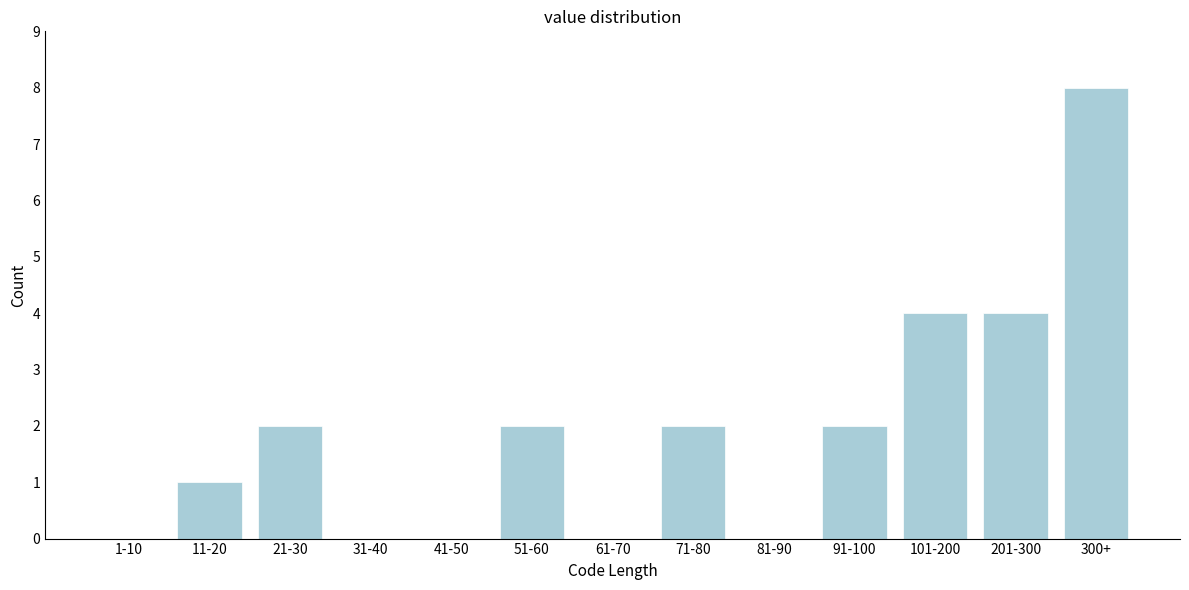

Reading right to left, what are all the values shown in this chart?

300+=8	201-300=4	101-200=4	91-100=2	81-90=0	71-80=2	61-70=0	51-60=2	41-50=0	31-40=0	21-30=2	11-20=1	1-10=0